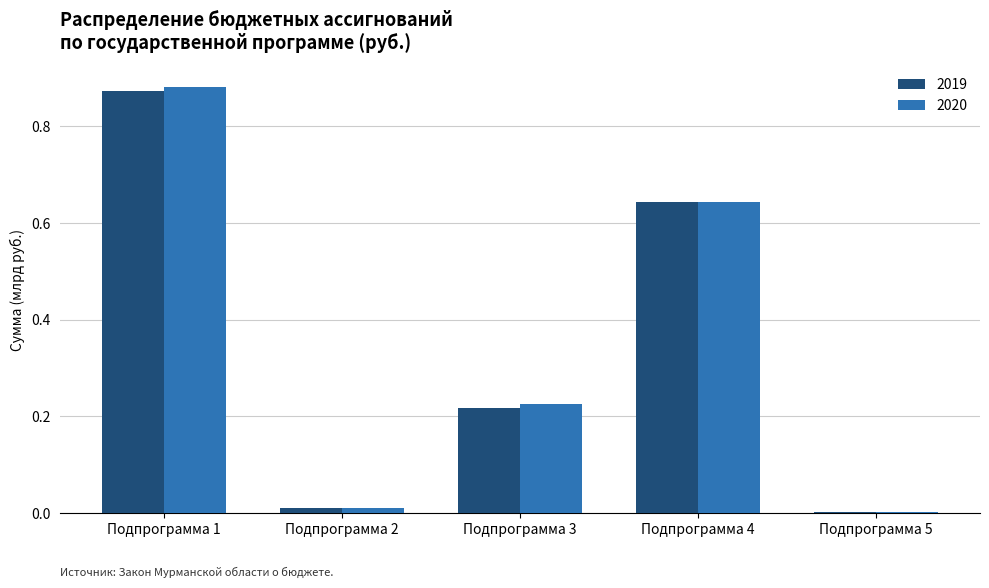

Is the value of 2020 at Подпрограмма 2 greater than the value of 2019 at Подпрограмма 1?

No